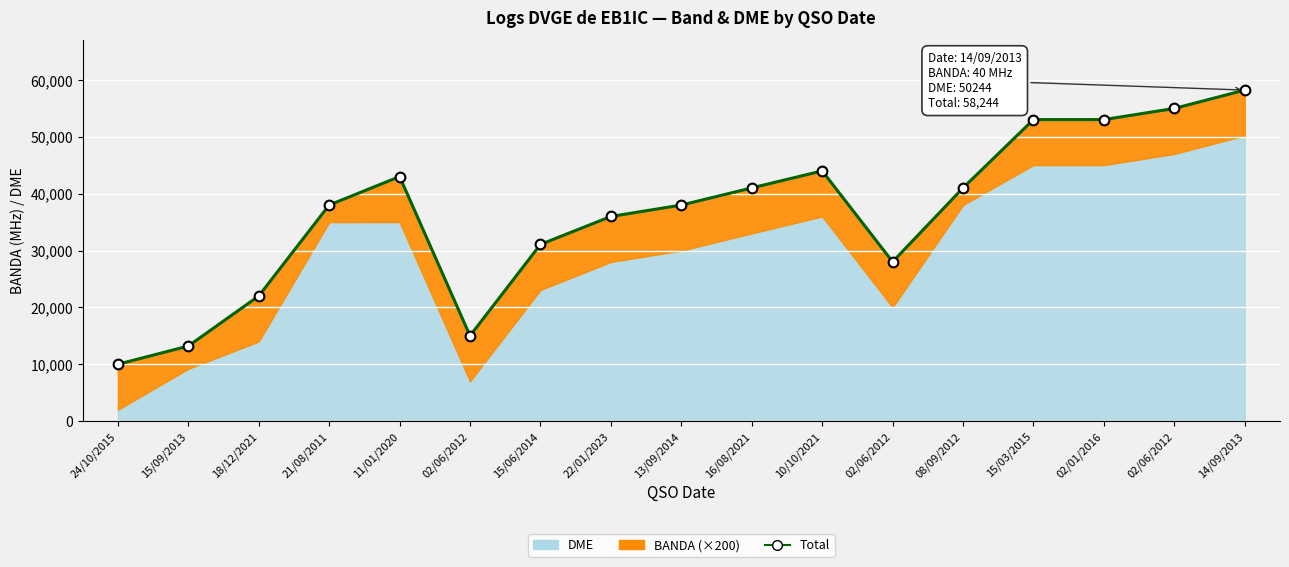

What is the sum of all values?

619888